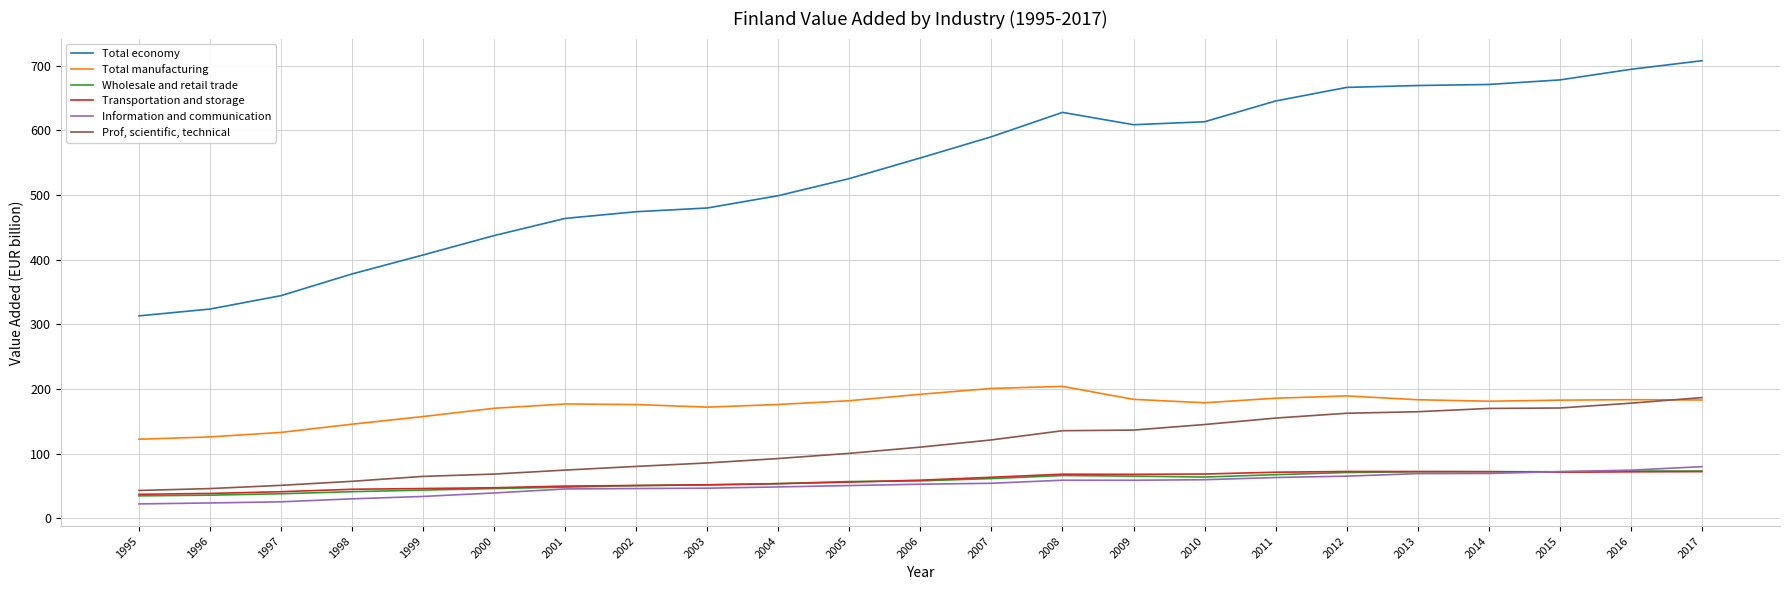

After their last crossing, which series has the higher values: Information and communication or Wholesale and retail trade?

Information and communication